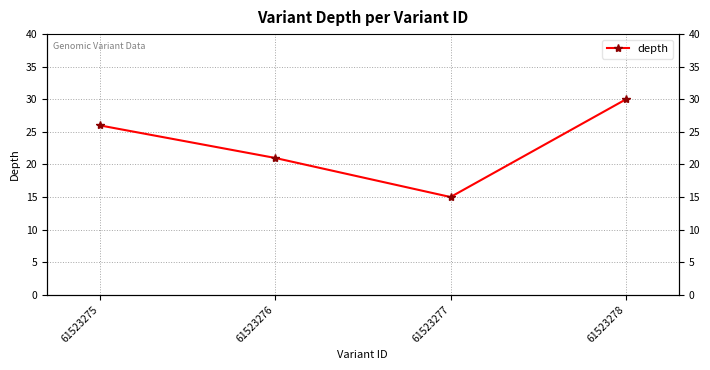

Reading left to right, list all the values displayed in this chart.

61523275=26	61523276=21	61523277=15	61523278=30